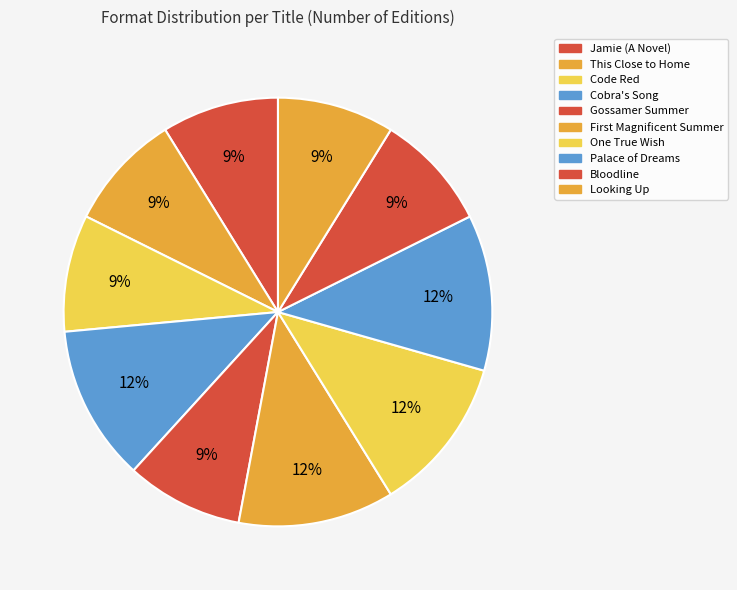

To the nearest percent, what percentage of the pie is Bloodline?

9%